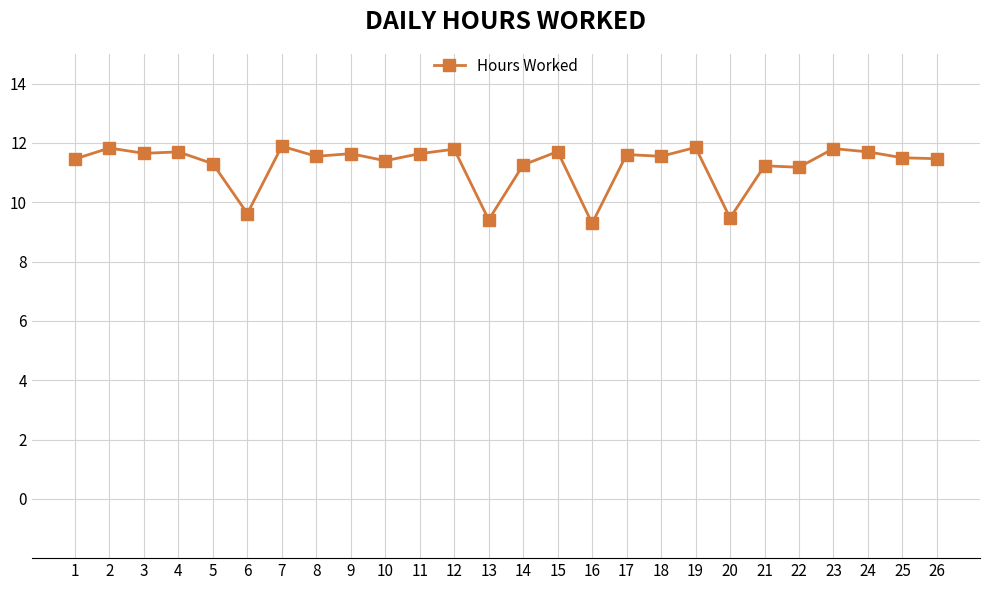

What is the greatest value displayed?

11.9